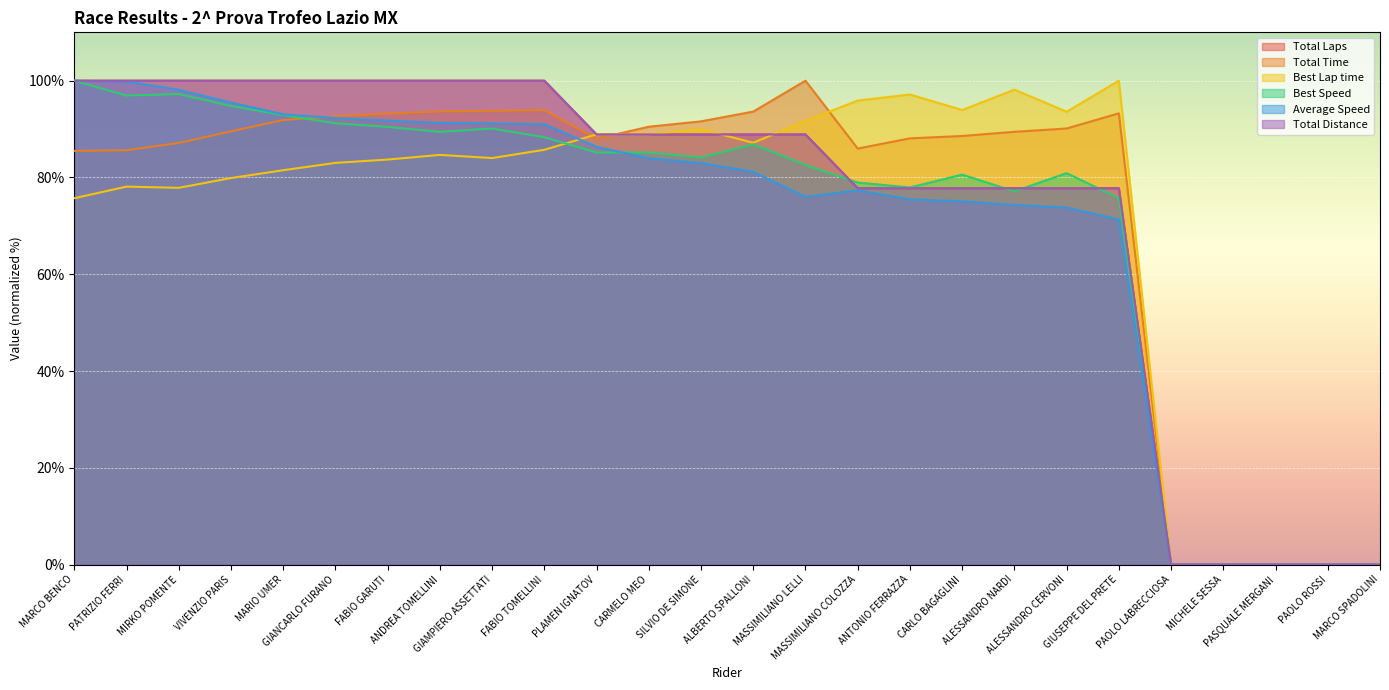

What is the greatest value displayed?

100.0